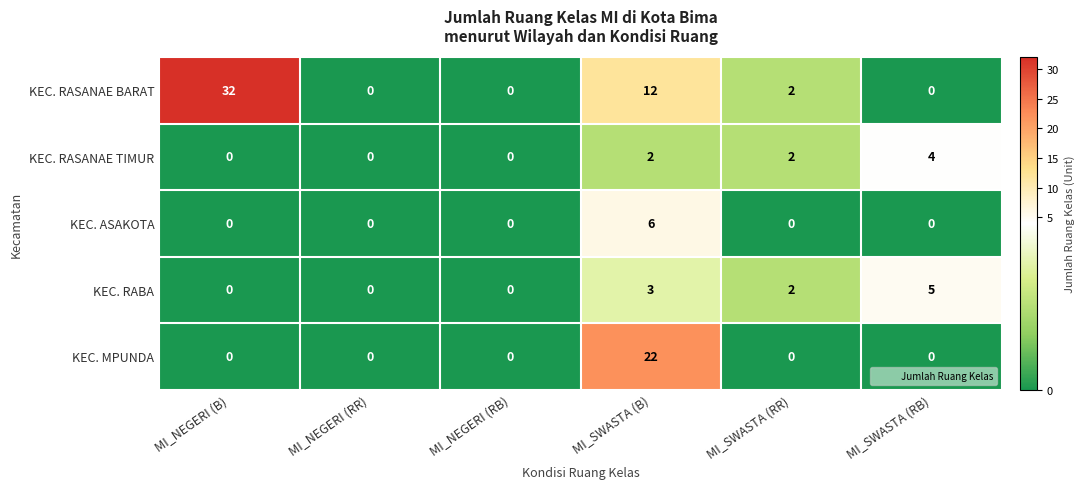

At which category is the sum across all series the highest?

MI_SWASTA (B)